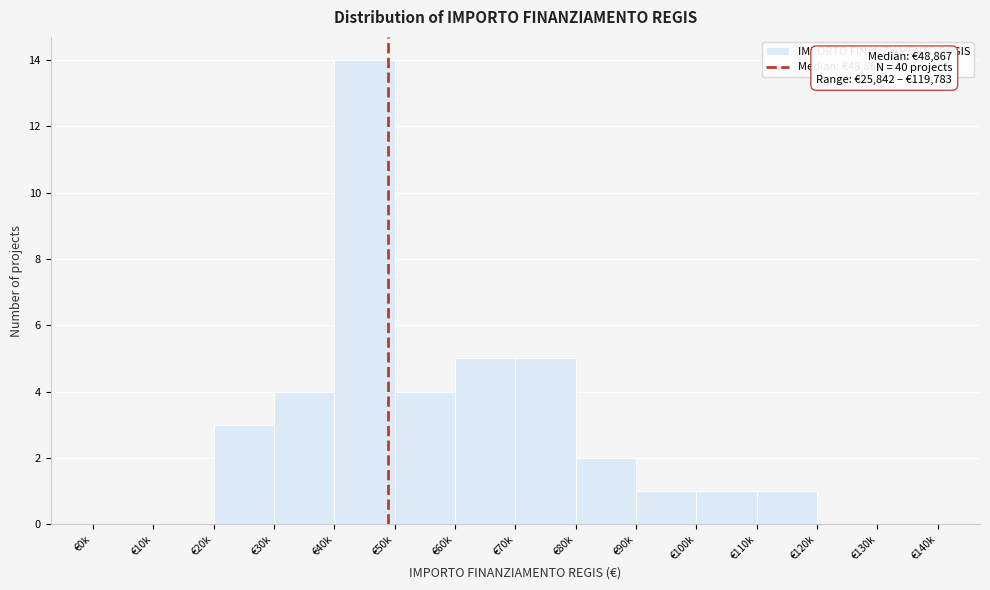

Reading left to right, what are all the values shown in this chart?

€0k=0	€10k=0	€20k=3	€30k=4	€40k=14	€50k=4	€60k=5	€70k=5	€80k=2	€90k=1	€100k=1	€110k=1	€120k=0	€130k=0